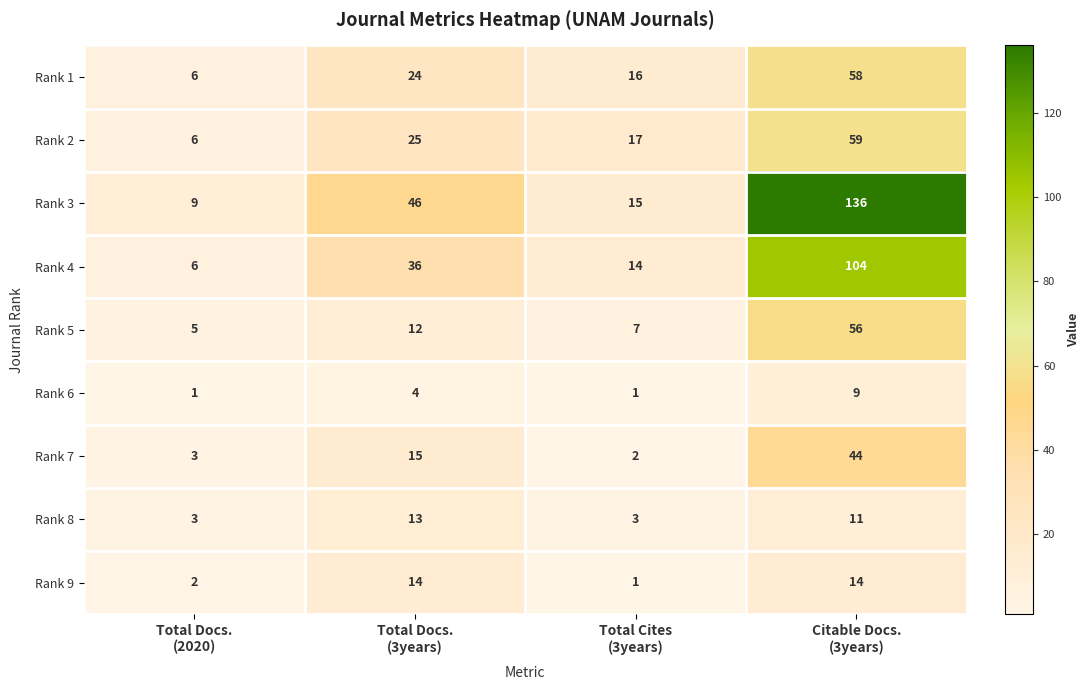

Rank the series by their maximum value, from highest to lowest.

Rank 3, Rank 4, Rank 2, Rank 1, Rank 5, Rank 7, Rank 9, Rank 8, Rank 6